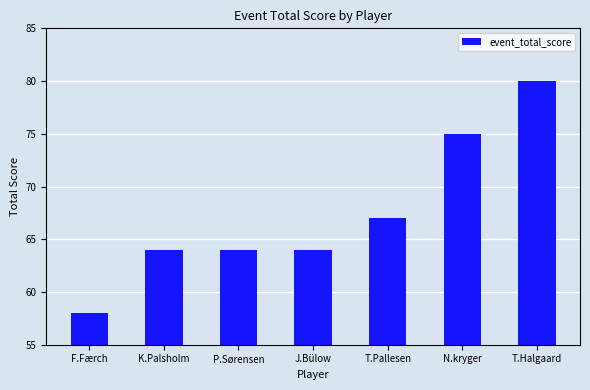

What is the sum of the values at K.Palsholm and T.Pallesen?

131